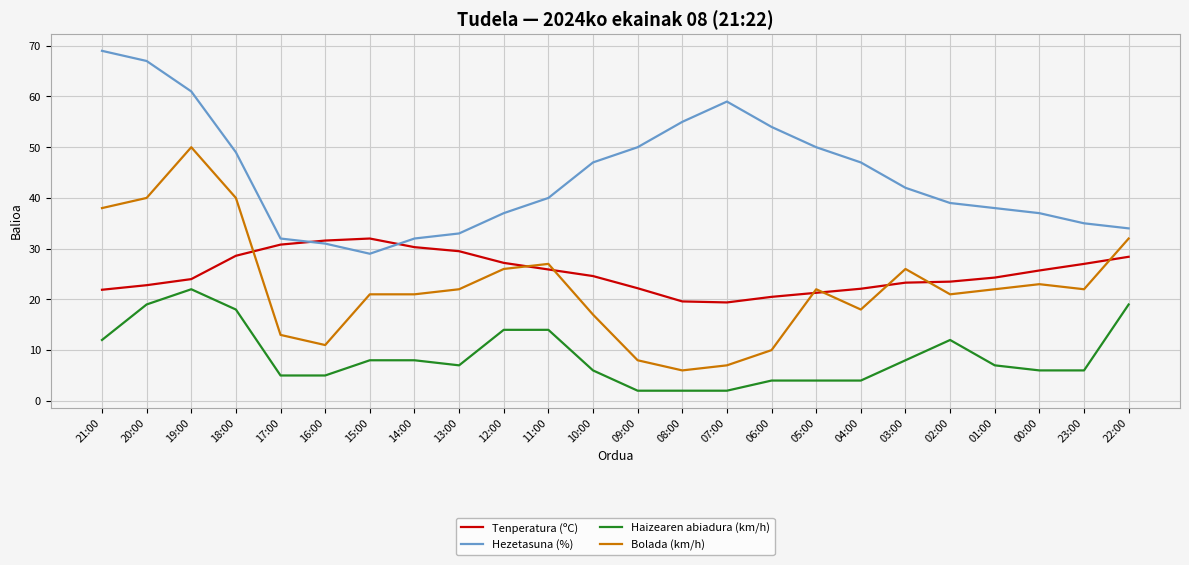

At which category is the sum across all series the highest?

19:00